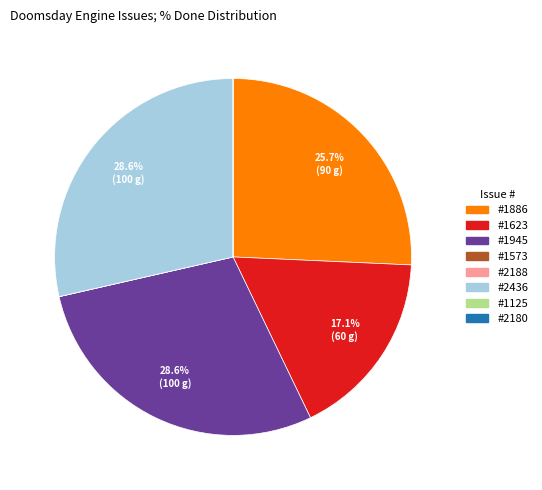

Is there any slice that represents more than half of the pie?

No